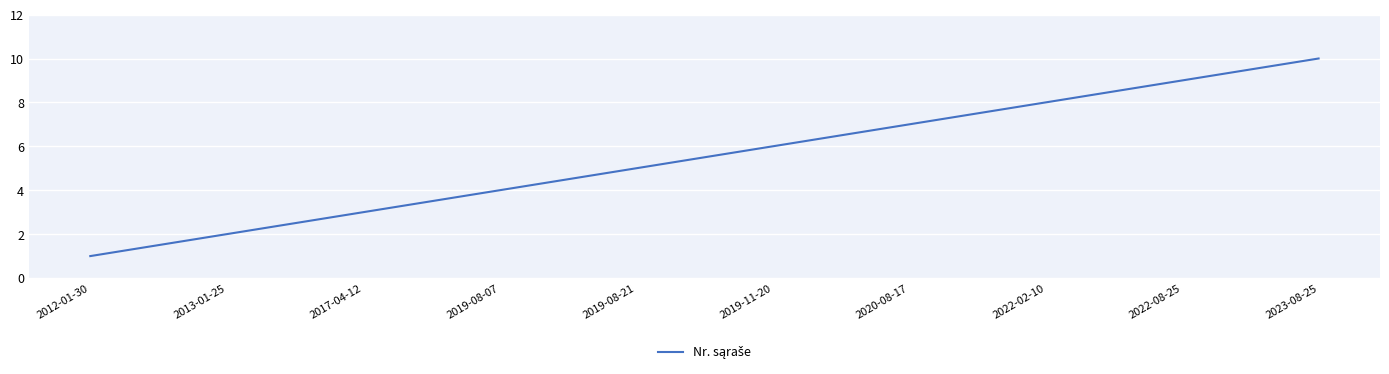

What is the difference between the values at 2020-08-17 and 2017-04-12?

4